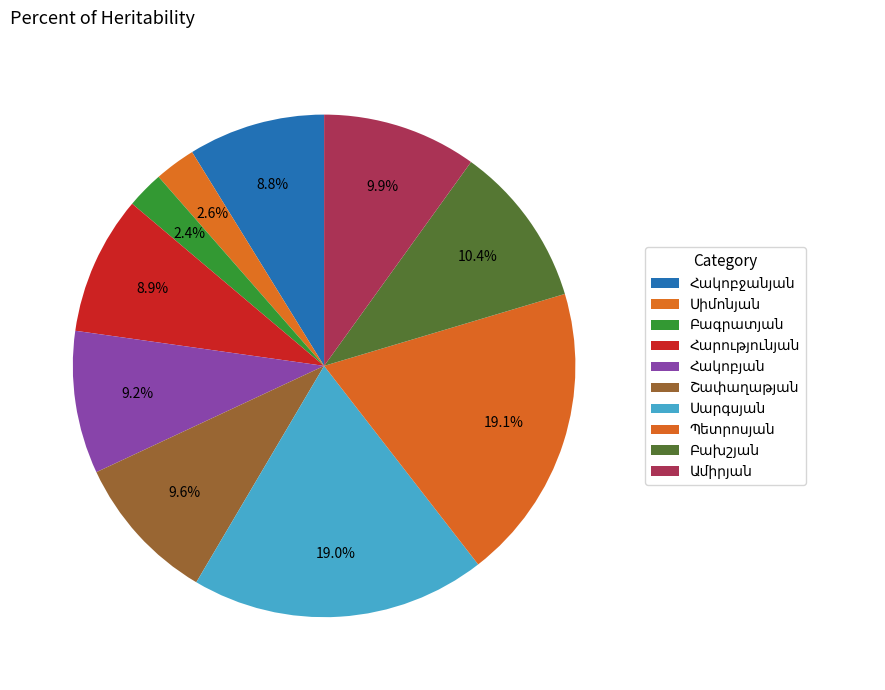

How much of the chart is everything except Հակոբյան?

90.8%